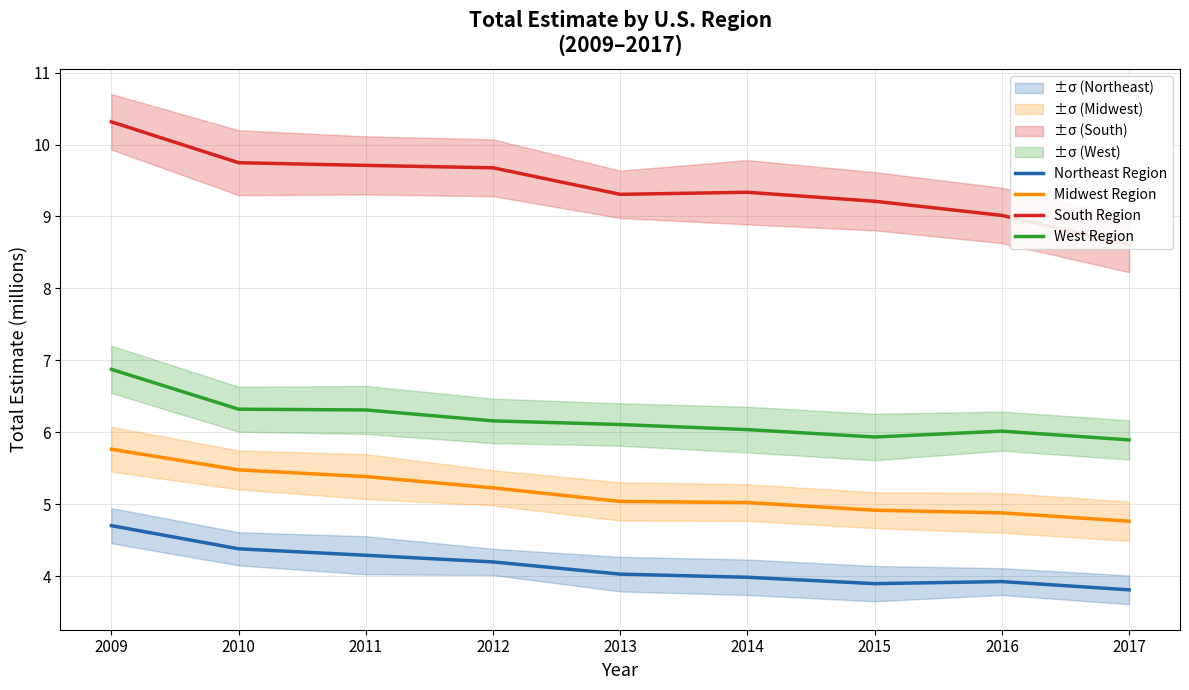

How many distinct data groups are displayed?

4